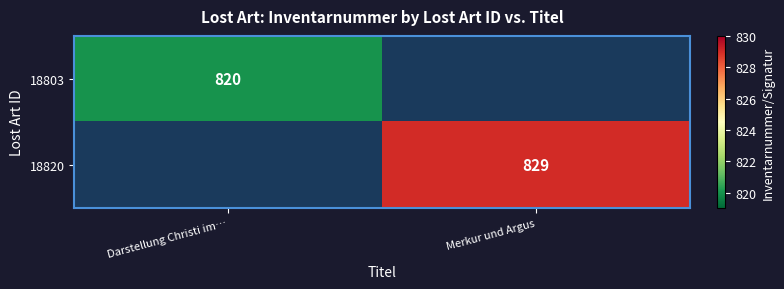

The value of 18803 at Darstellung Christi im… is 526.3. True or false?

False